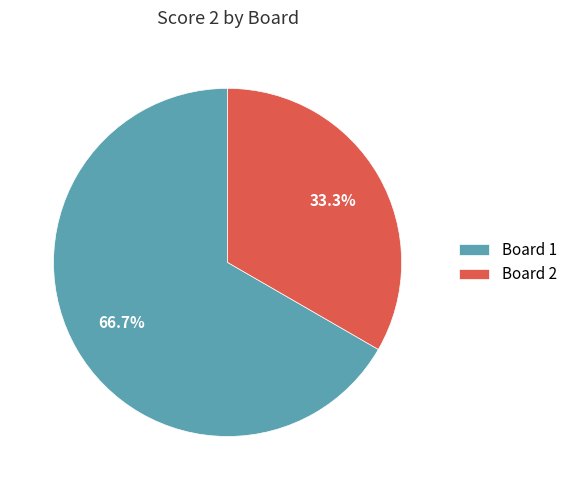

What percentage is the Board 2 slice, to the nearest percent?

33%